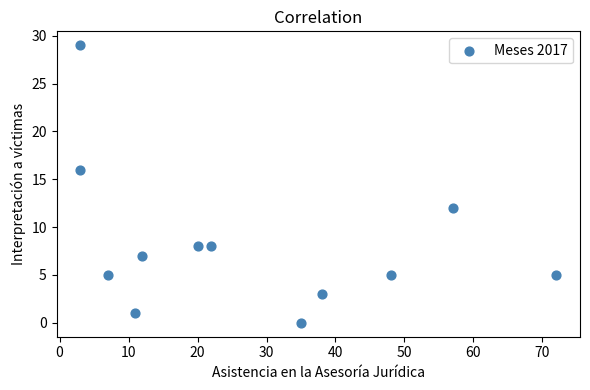

What is the average X value?

27